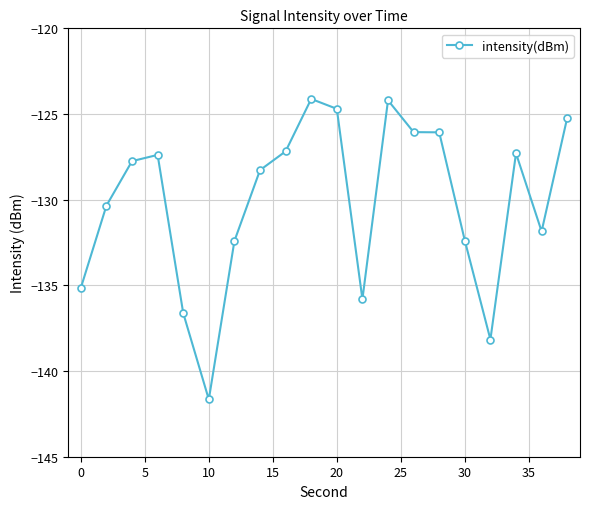

How many values are below -127?

14